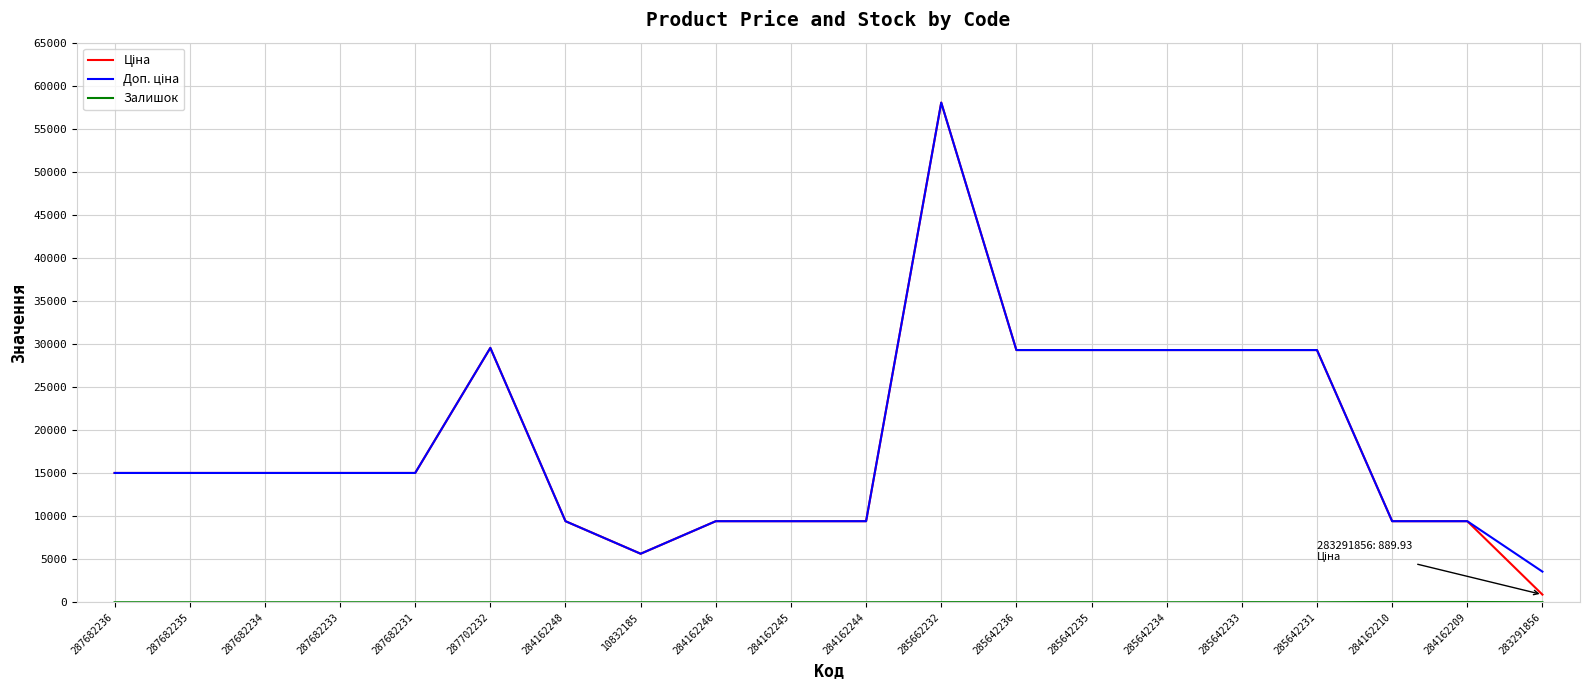

What is the total value across all series at 287702232?

59097.9